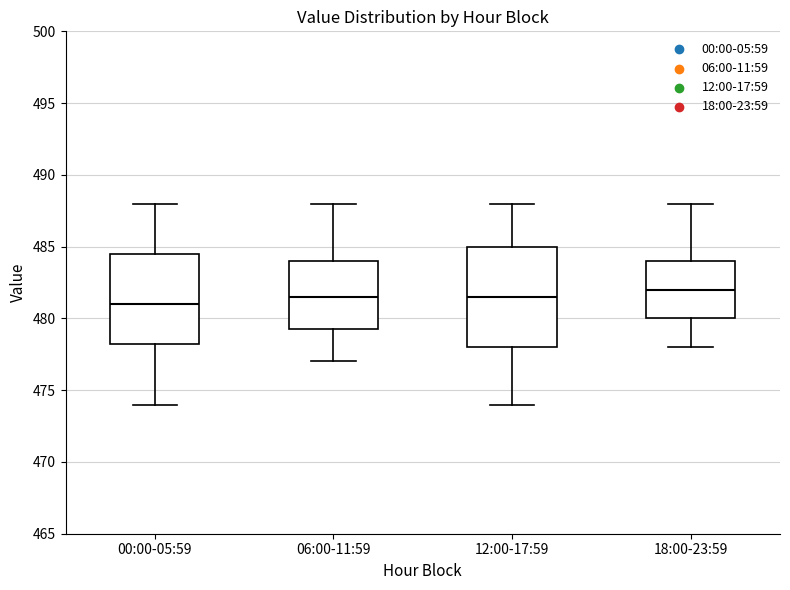

Comparing the boxes themselves (not the whiskers), which one is the tallest?

12:00-17:59